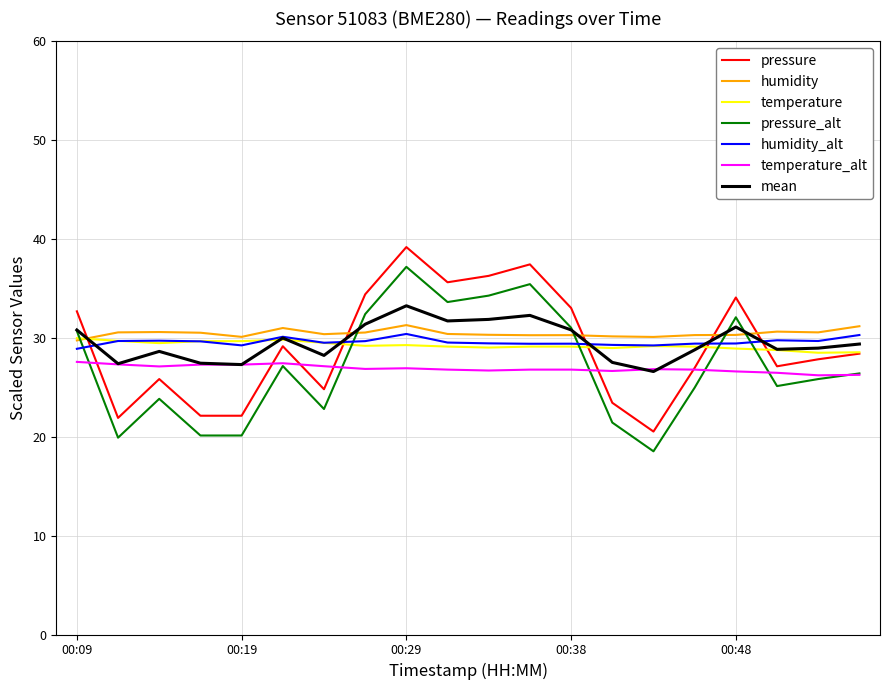

What is the minimum value for pressure_alt?

18.5